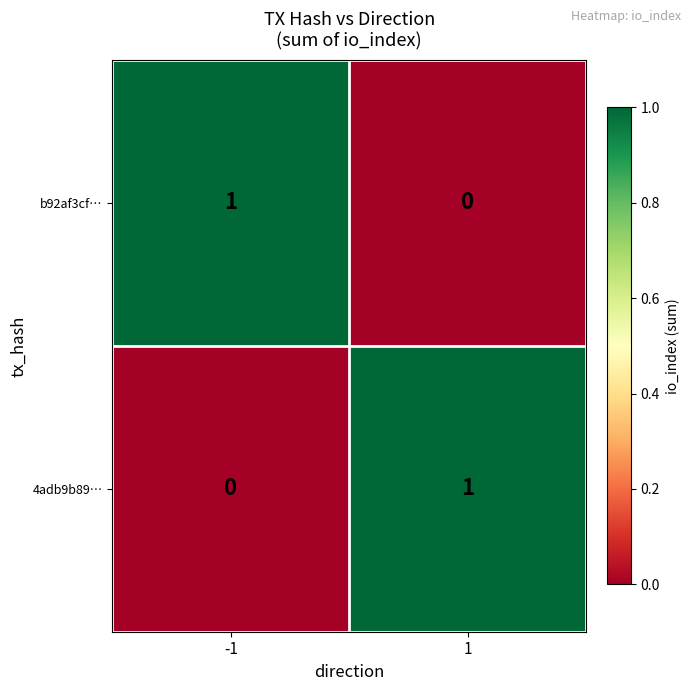

Count the number of data series in this chart.

2